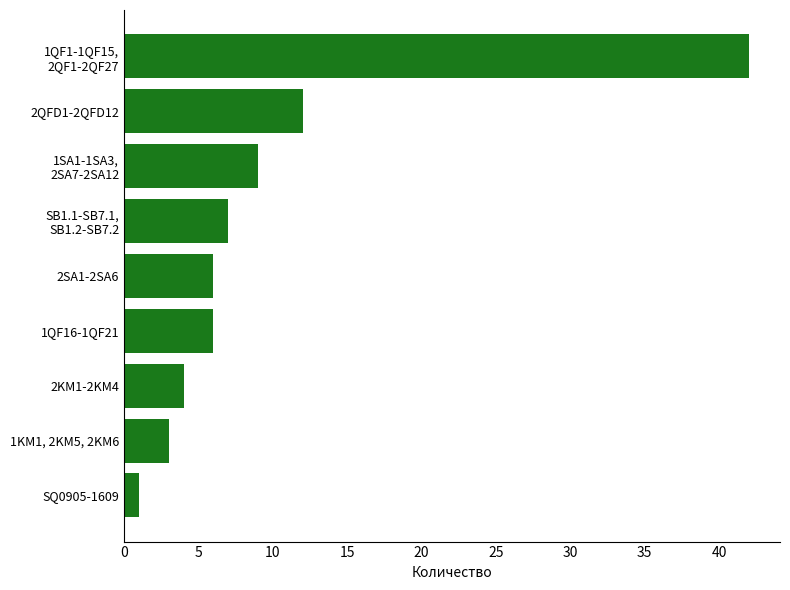

Which has a higher value, 1QF16-1QF21 or 2KM1-2KM4?

1QF16-1QF21